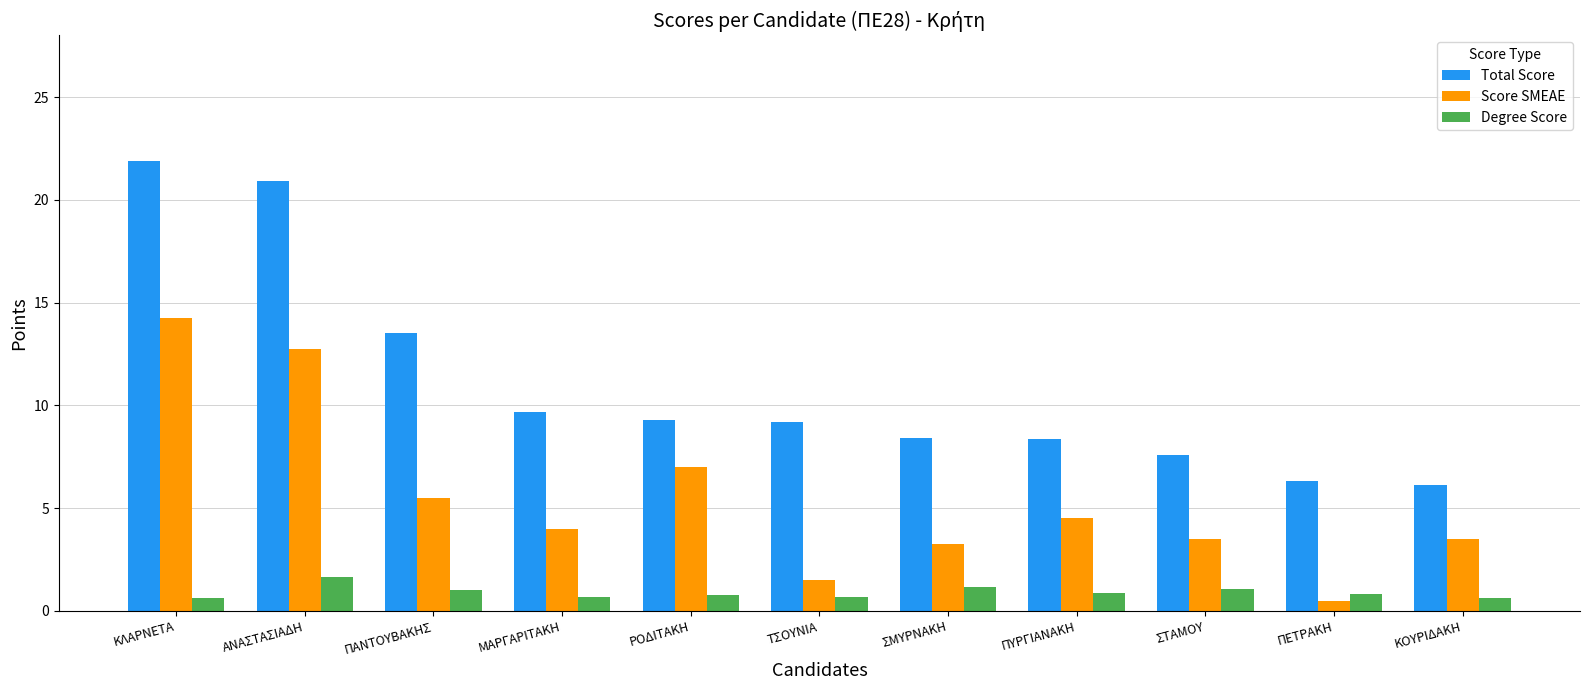

The Score SMEAE series shows 7.2 at ΠΥΡΓΙΑΝΑΚΗ. True or false?

False